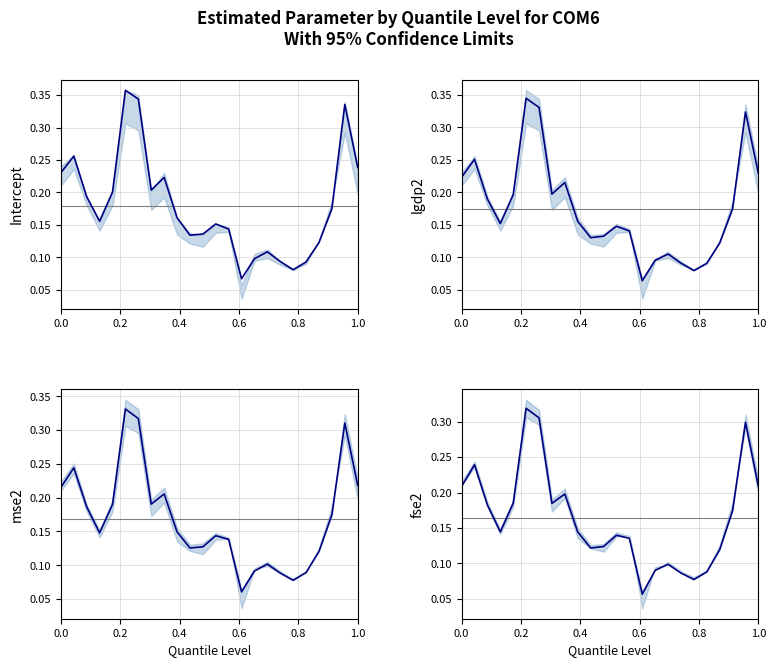

The col_8 series shows 0.0 at 17. True or false?

False